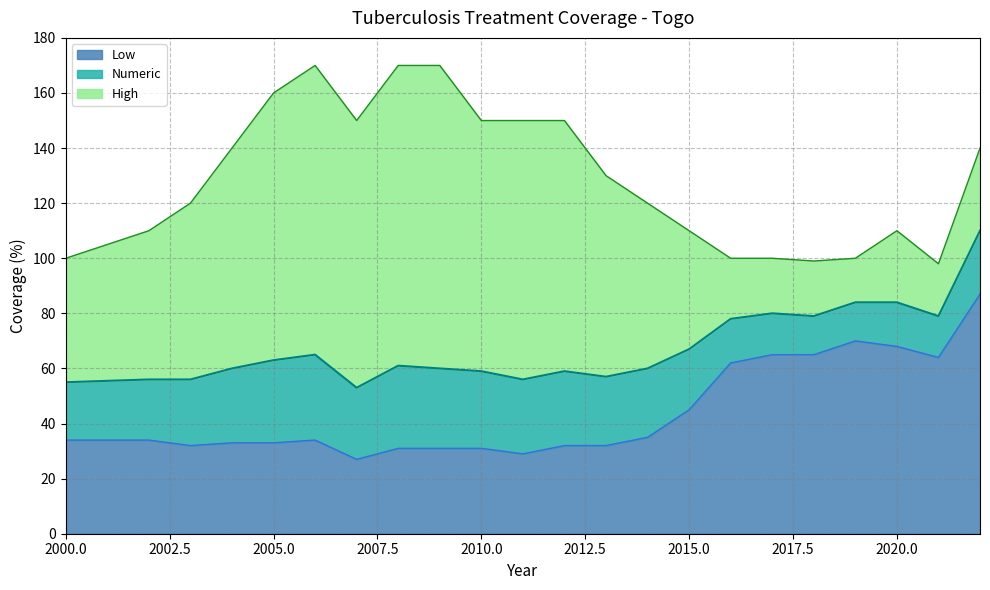

What is the greatest value displayed?

170